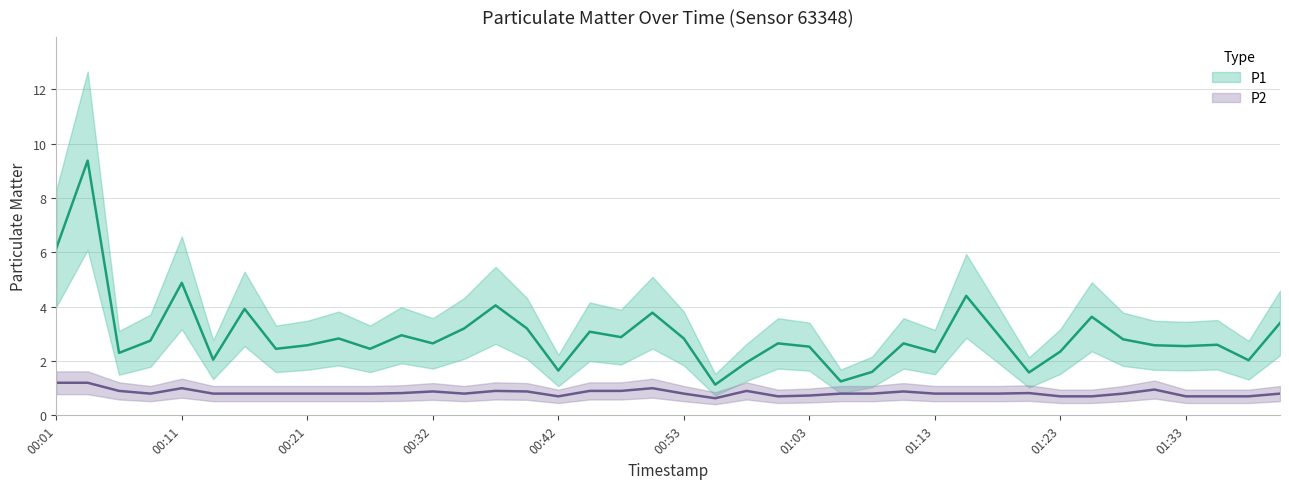

What are all the series names shown in the legend?

P1, P2